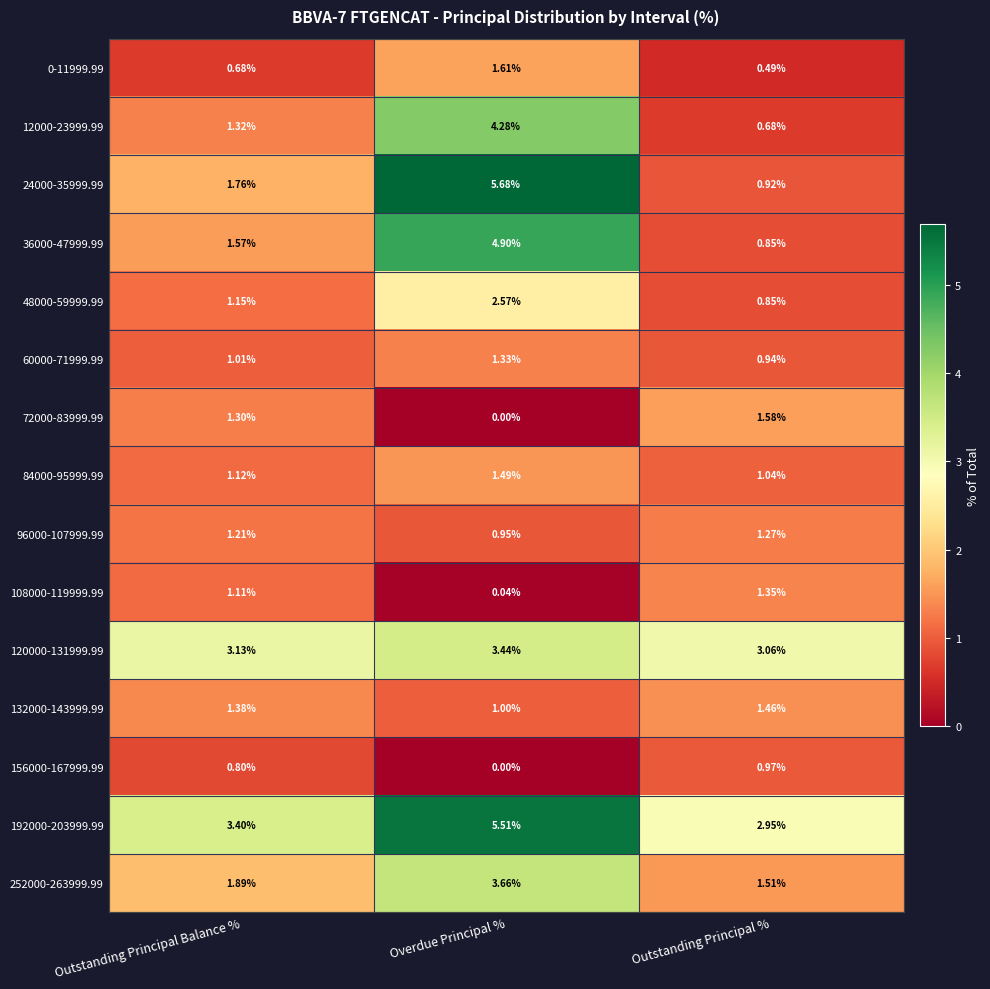

How many data points does each series have?

3